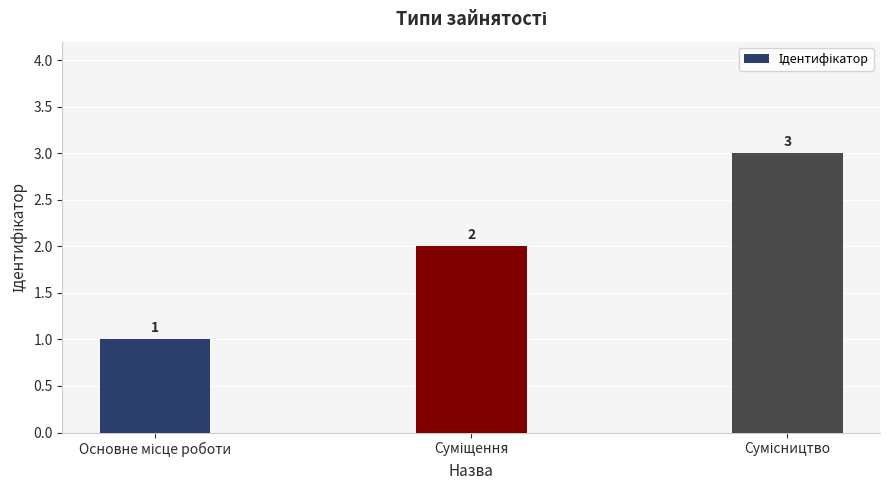

What is the greatest value displayed?

3